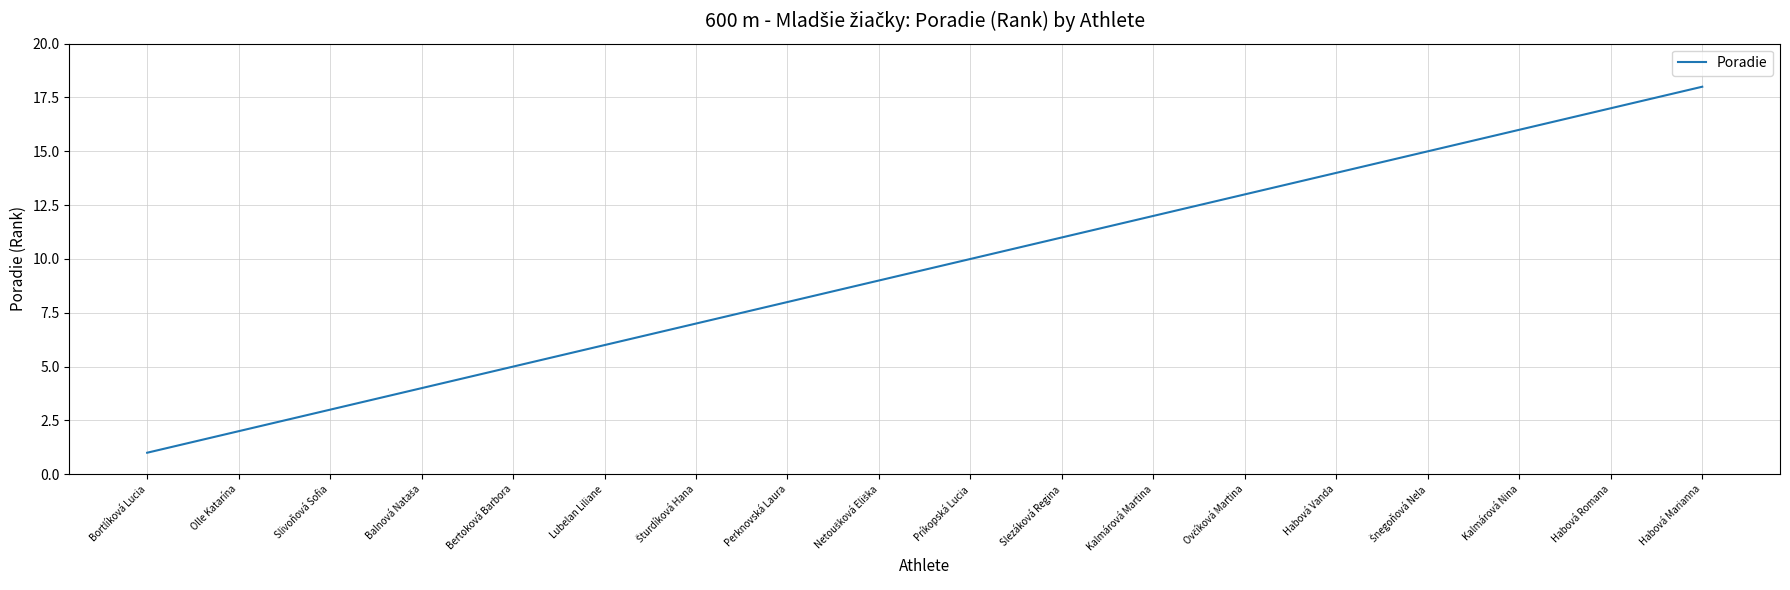

What is the sum of all values?

171